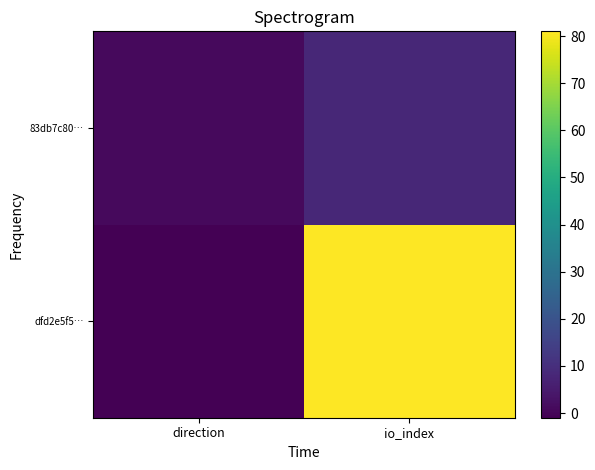

Which has a higher value, io_index or direction?

io_index